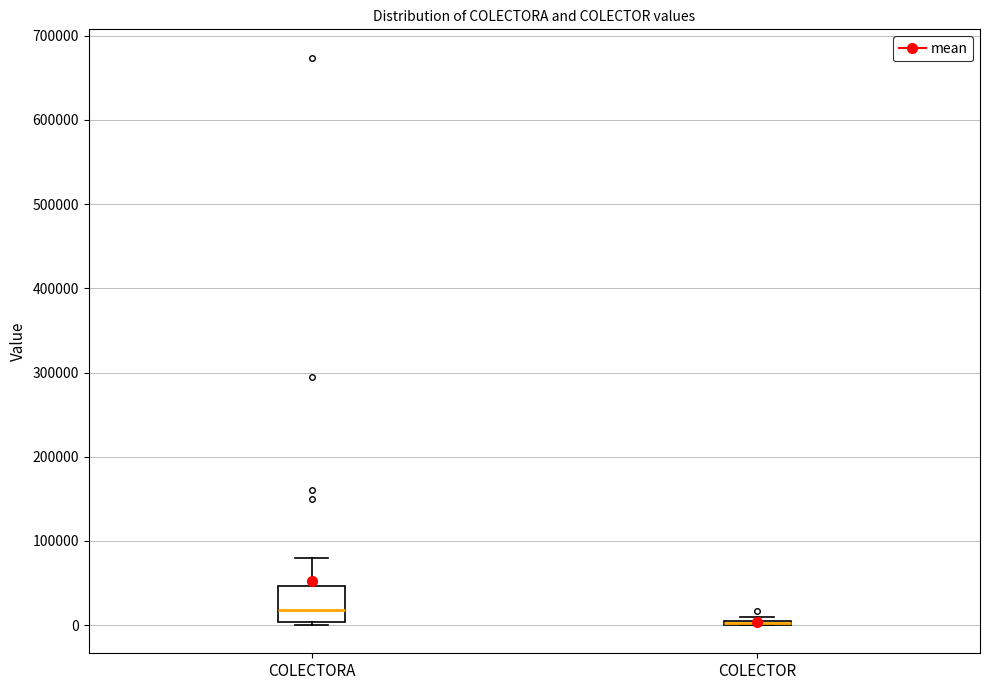

Reading left to right, transcribe this box plot: for each box, give where its median line is, the range the box spans, and where its two whiskers end, as read against the y-axis. The values are not printed on the chart, so give them approximately, as read against the axis.

COLECTORA: median 20000, box 0 to 50000, whiskers 0 (just below the box's lower edge) to 80000
COLECTOR: box collapsed to a line at 0, whiskers 0 to 10000